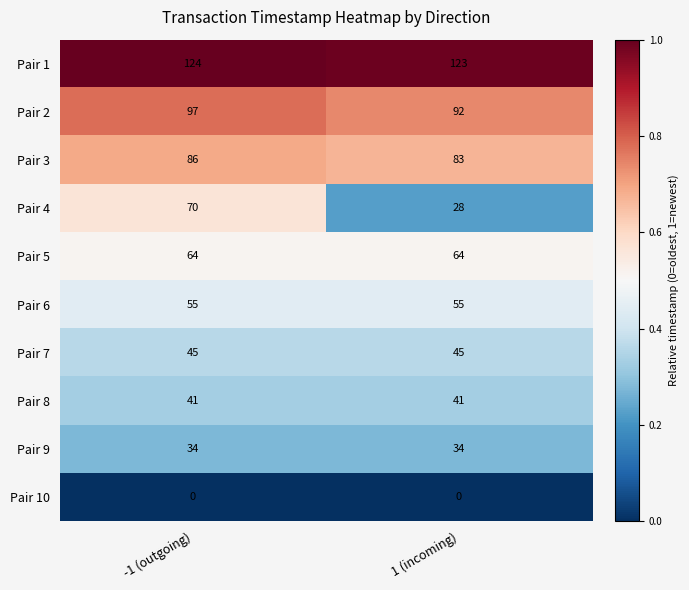

Between -1 (outgoing) and 1 (incoming), which series saw the biggest shift?

Pair 4